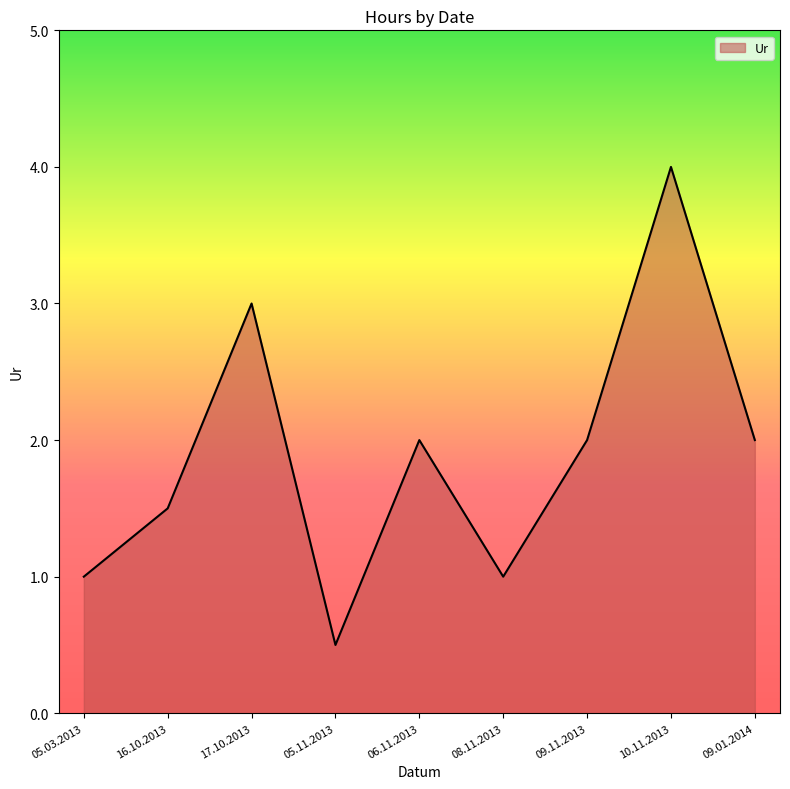

What is the sum of all values?

17.0